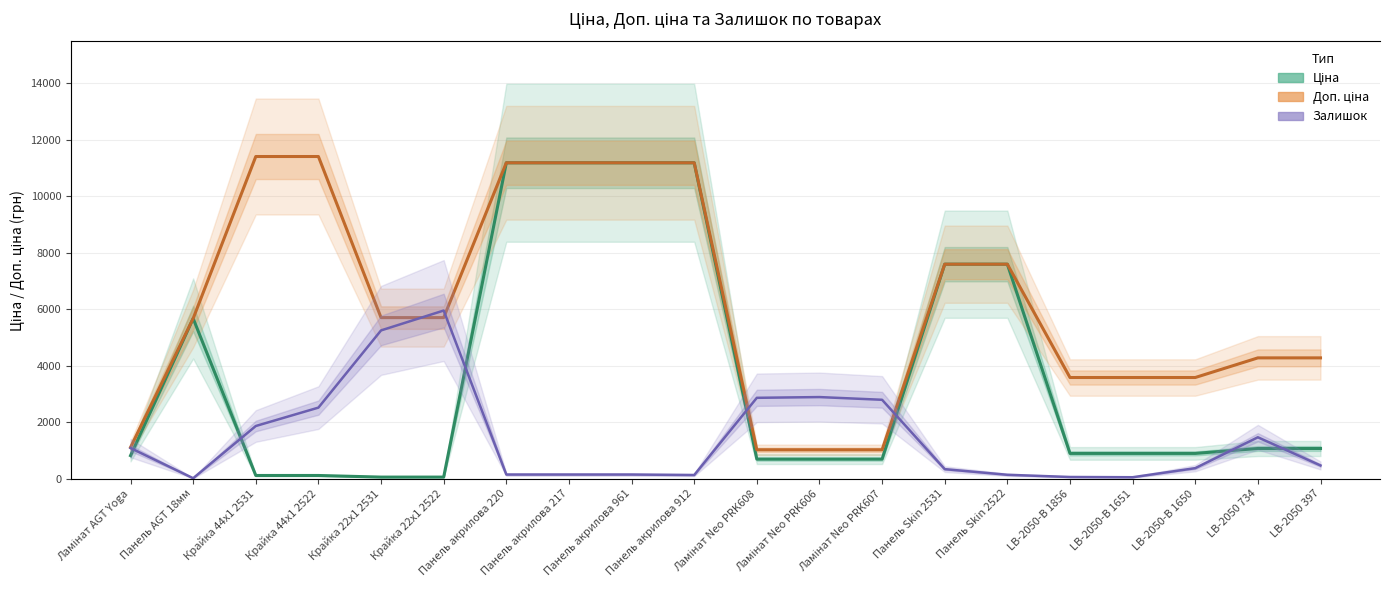

At which label is Ціна closest to 5622?

Панель AGT 18мм